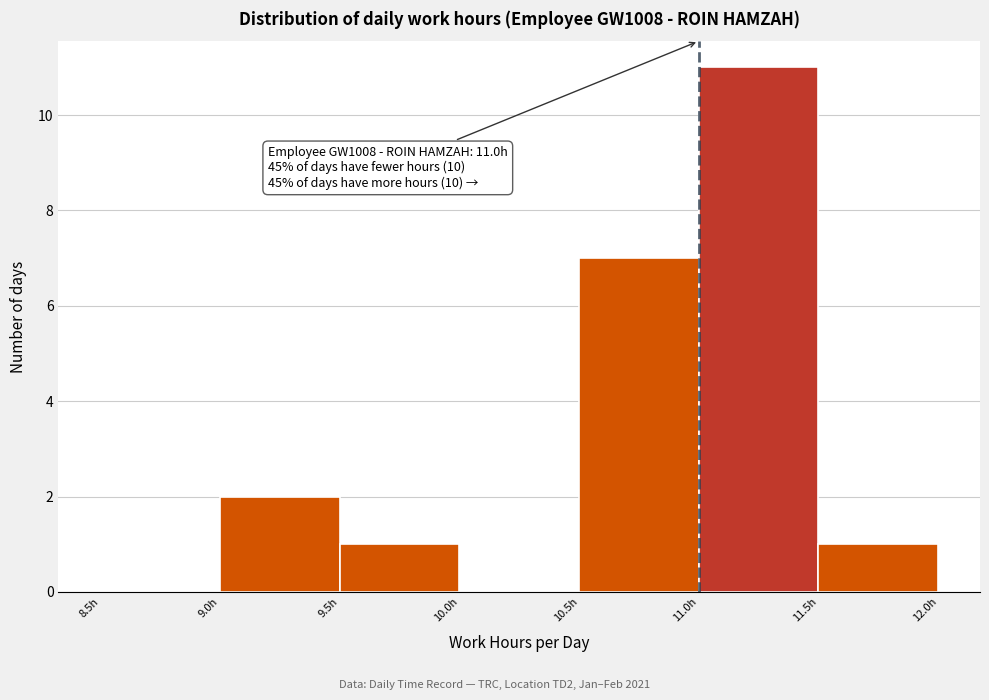

Which range on the x-axis has the tallest bar?

11.0 to 11.5